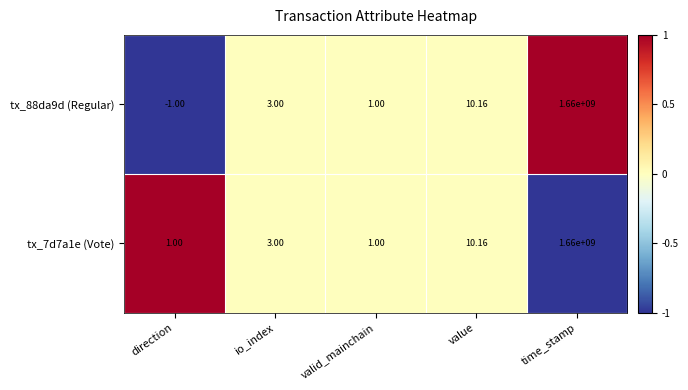

Where is tx_88da9d (Regular) nearest to the value 829999999?

value